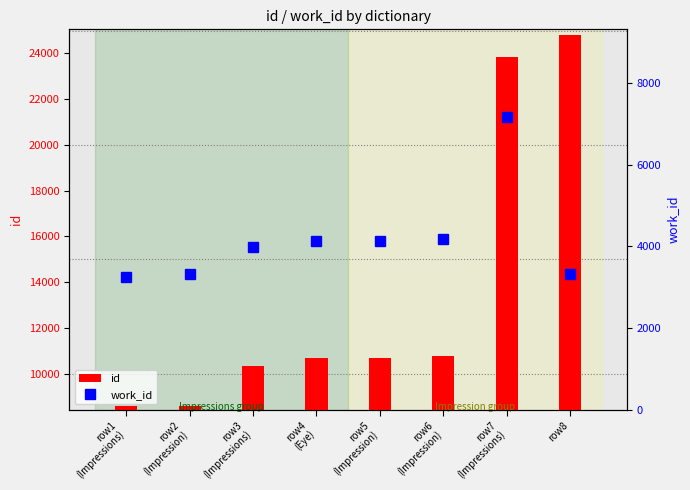

What is the label of the 7th bar from the left?

row7
(Impressions)